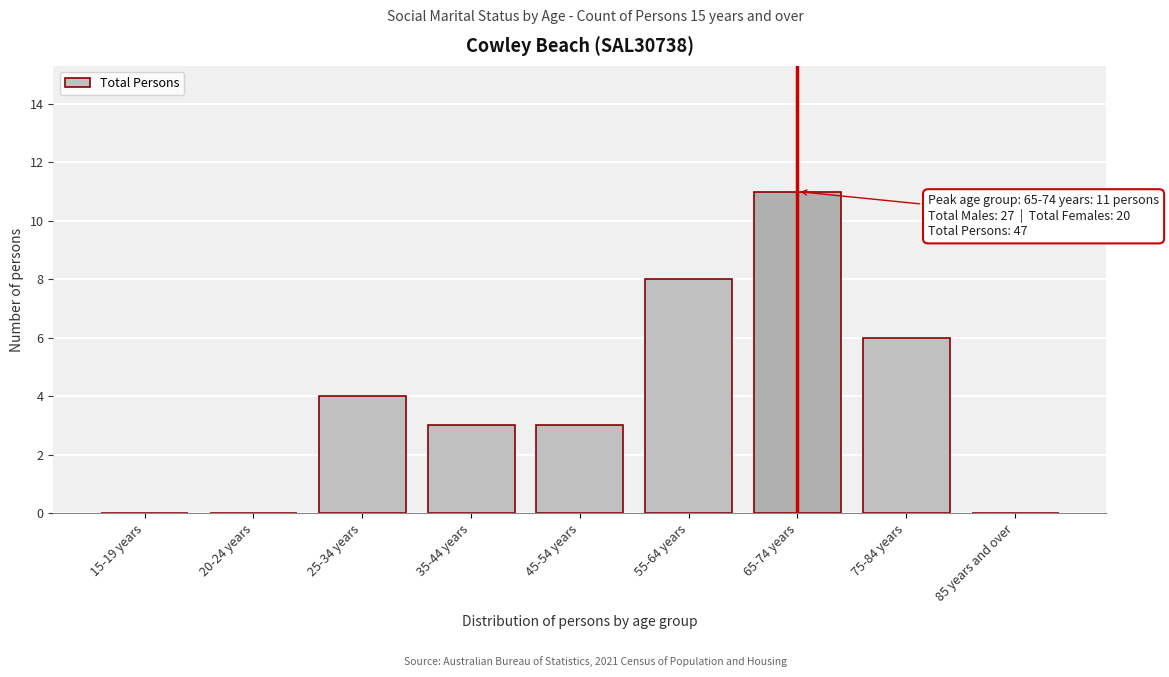

Reading left to right, what are all the values shown in this chart?

15-19 years=0	20-24 years=0	25-34 years=4	35-44 years=3	45-54 years=3	55-64 years=8	65-74 years=11	75-84 years=6	85 years and over=0